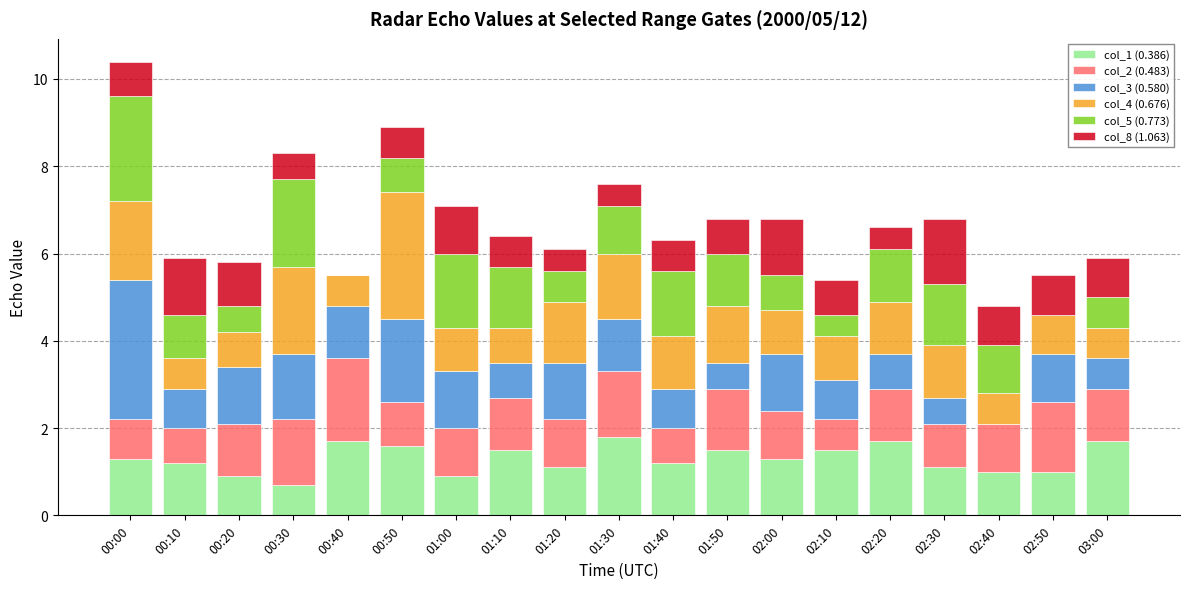

The col_1 (0.386) series shows 1.2 at 00:10. True or false?

True